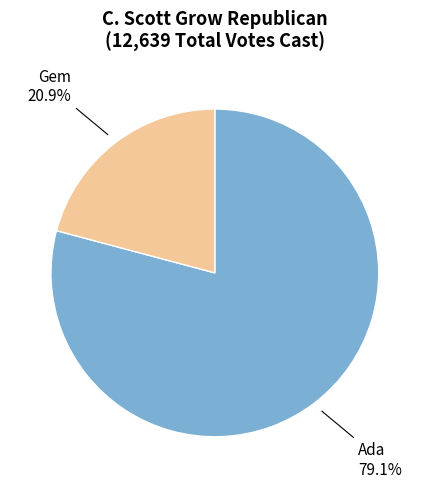

How many slices are in this pie chart?

2